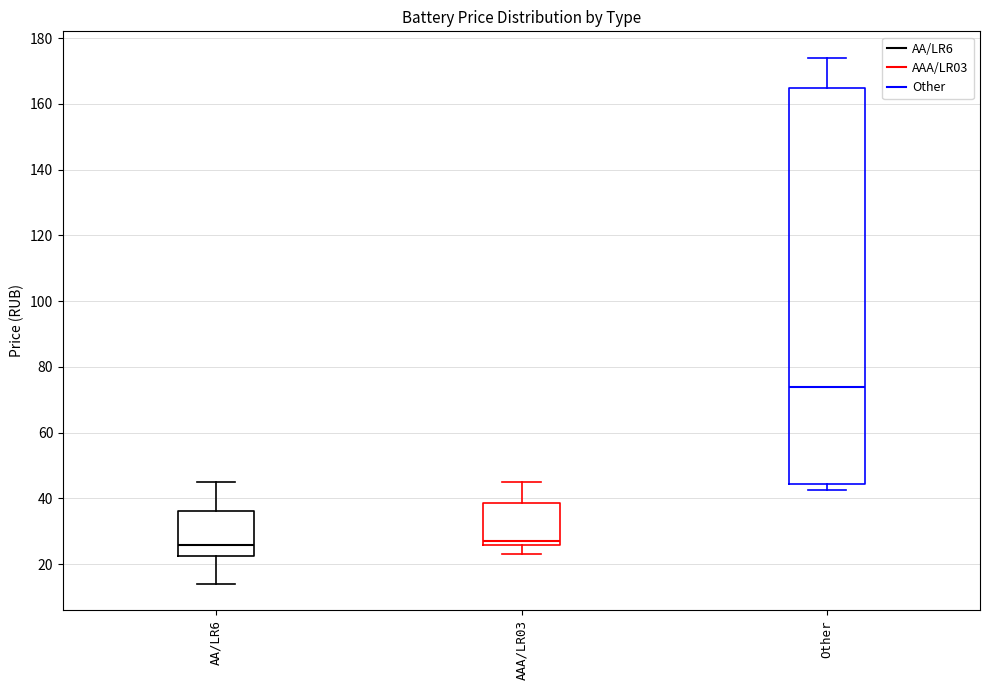

Where does the median line of the box for Other sit on the y-axis? The values are not printed on the chart, so give them approximately, as read against the axis.

74